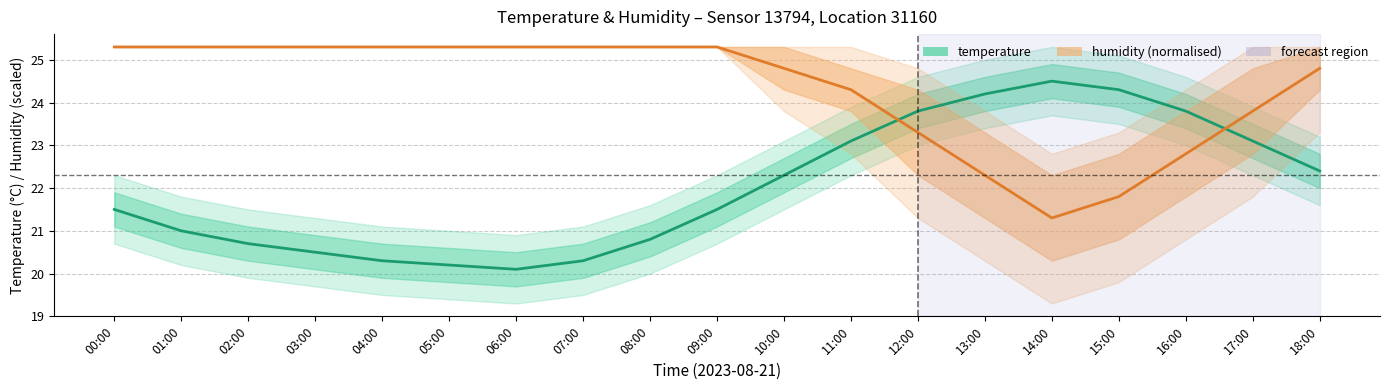

Reading left to right, list all the values displayed in this chart.

temperature: 00:00=21.5	01:00=21.0	02:00=20.7	03:00=20.5	04:00=20.3	05:00=20.2	06:00=20.1	07:00=20.3	08:00=20.8	09:00=21.5	10:00=22.3	11:00=23.1	12:00=23.8	13:00=24.2	14:00=24.5	15:00=24.3	16:00=23.8	17:00=23.1	18:00=22.4
humidity (normalised): 00:00=25.3	01:00=25.3	02:00=25.3	03:00=25.3	04:00=25.3	05:00=25.3	06:00=25.3	07:00=25.3	08:00=25.3	09:00=25.3	10:00=24.8	11:00=24.3	12:00=23.3	13:00=22.3	14:00=21.3	15:00=21.8	16:00=22.8	17:00=23.8	18:00=24.8